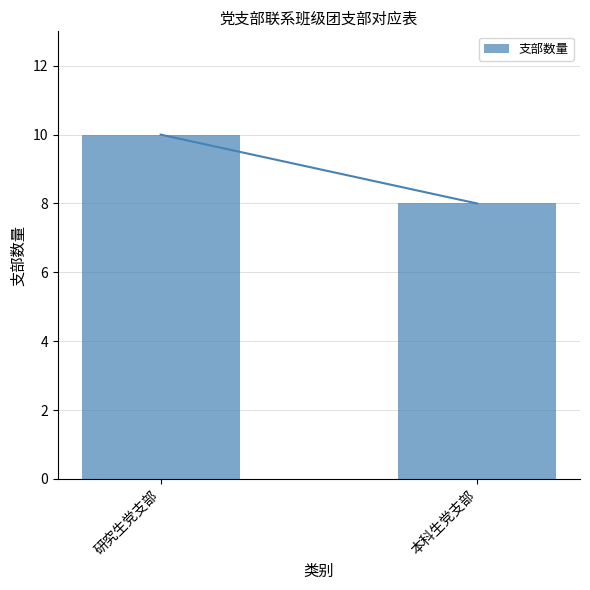

What is the difference between the values at 研究生党支部 and 本科生党支部?

2